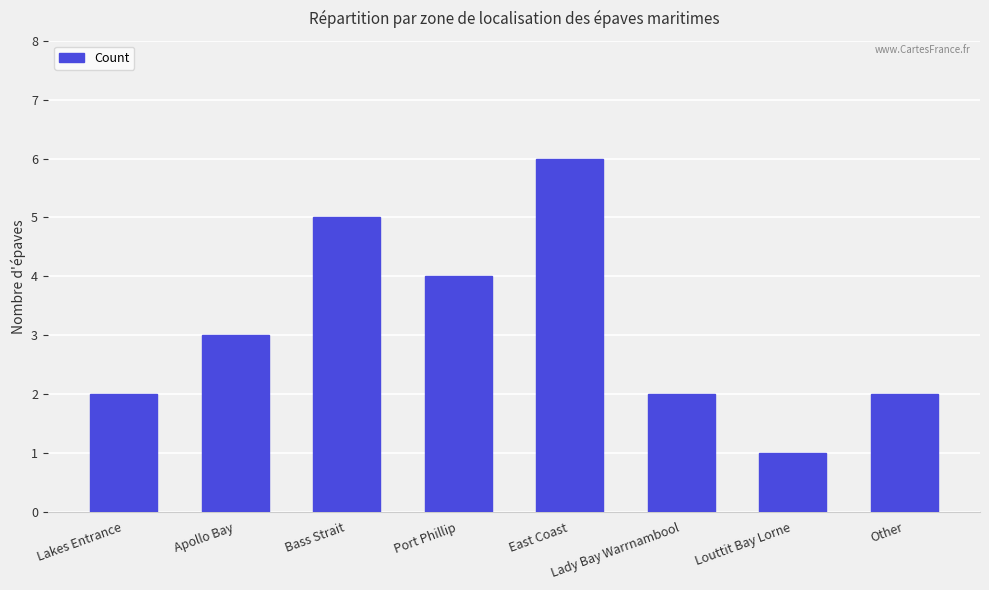

What is the sum of the values at Bass Strait and Port Phillip?

9